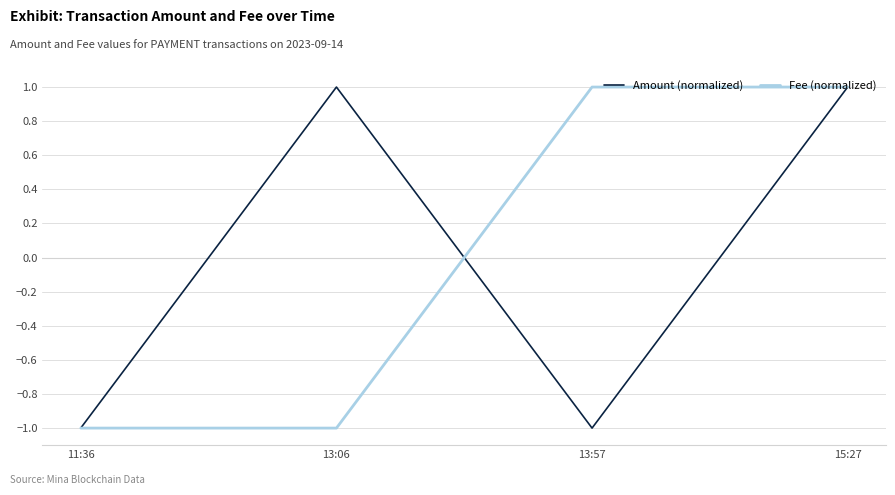

What is the difference between the highest and lowest values at 13:06?

2.0